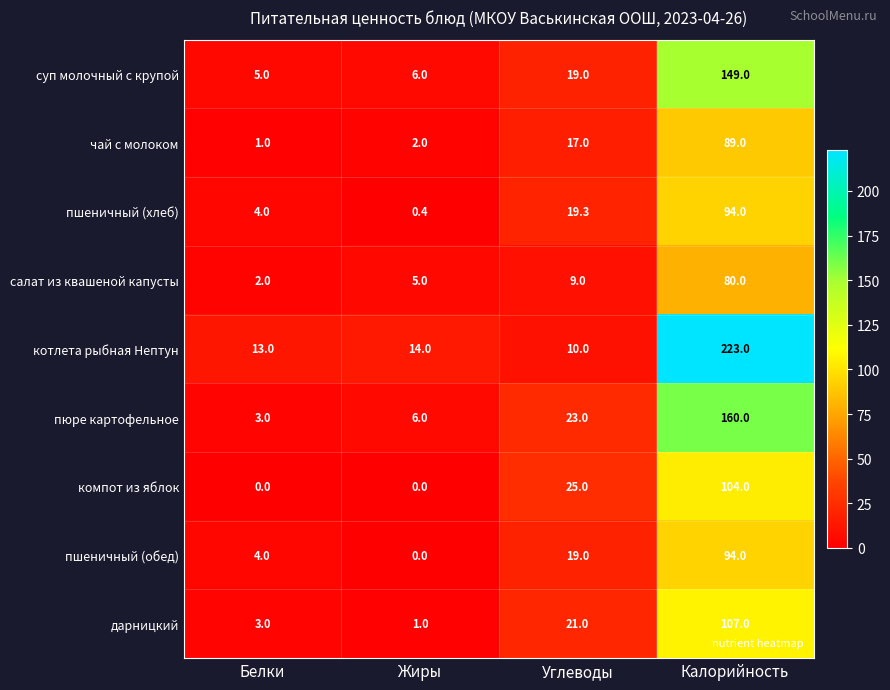

How many data points does each series have?

4